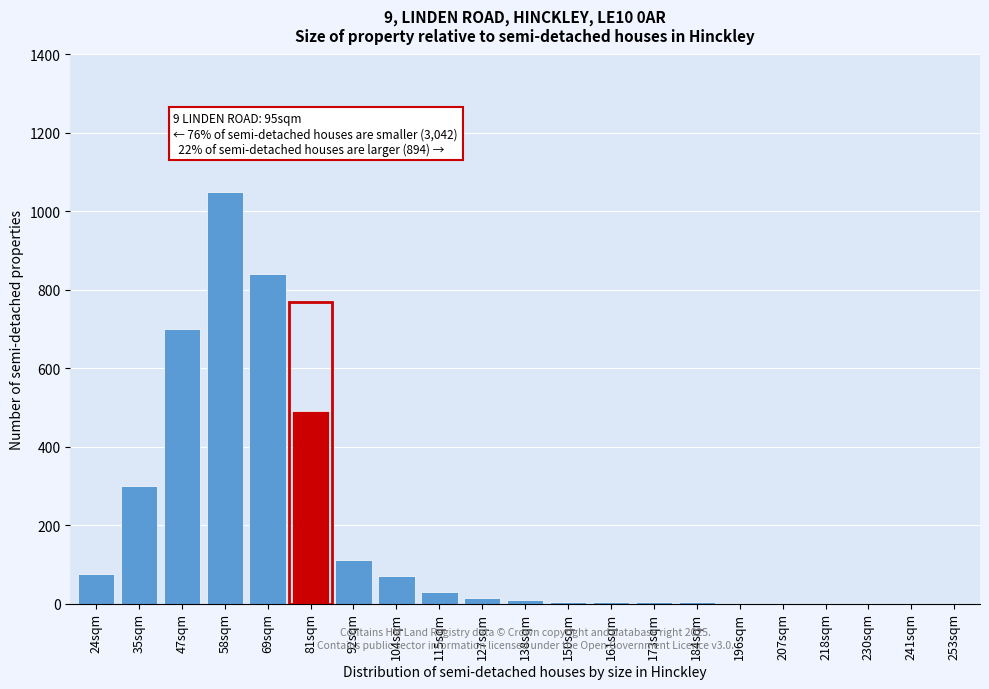

At which category does the chart reach its peak across all series?

58sqm